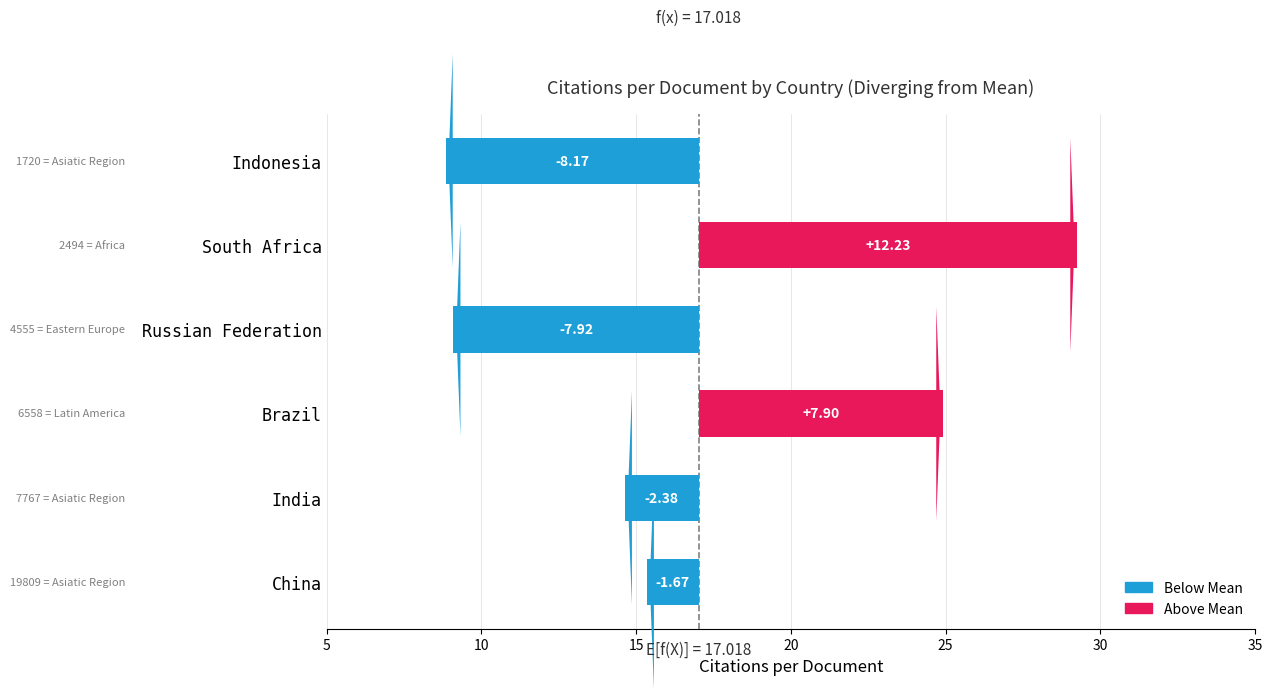

Reading left to right, what are all the values shown in this chart?

China=15.3	India=14.6	Brazil=24.9	Russian Federation=9.1	South Africa=29.2	Indonesia=8.8